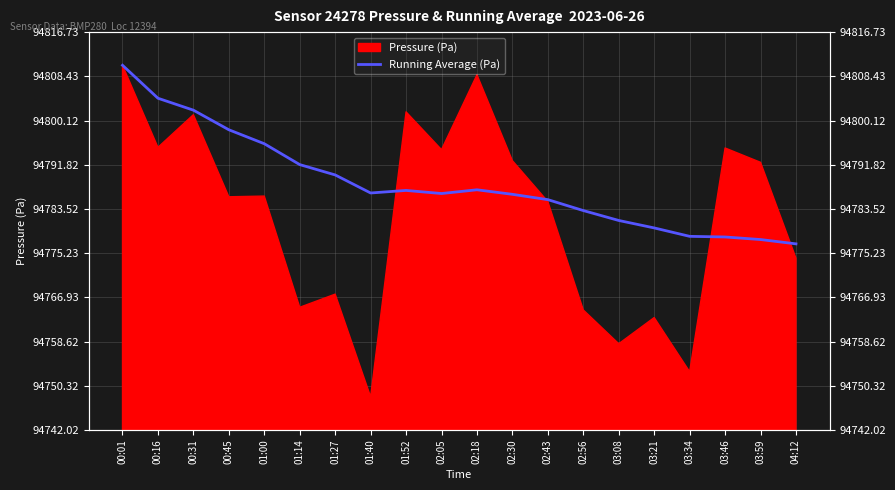

How many lines are shown in the chart?

1